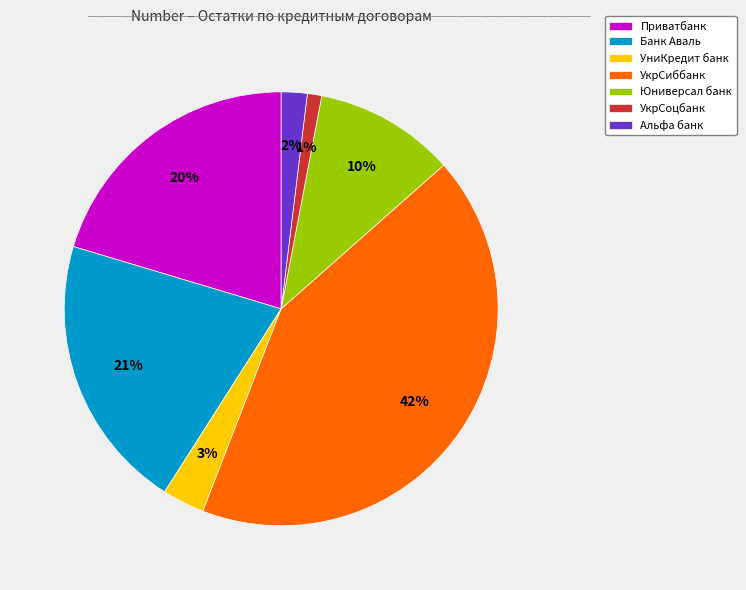

To the nearest percent, what is the difference between the largest and smallest slice percentages?

41%